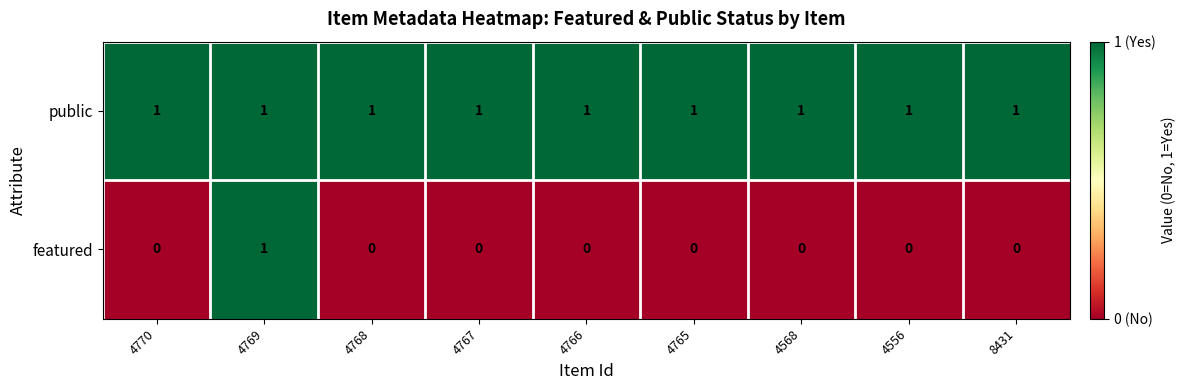

Which series has the widest spread of values?

featured